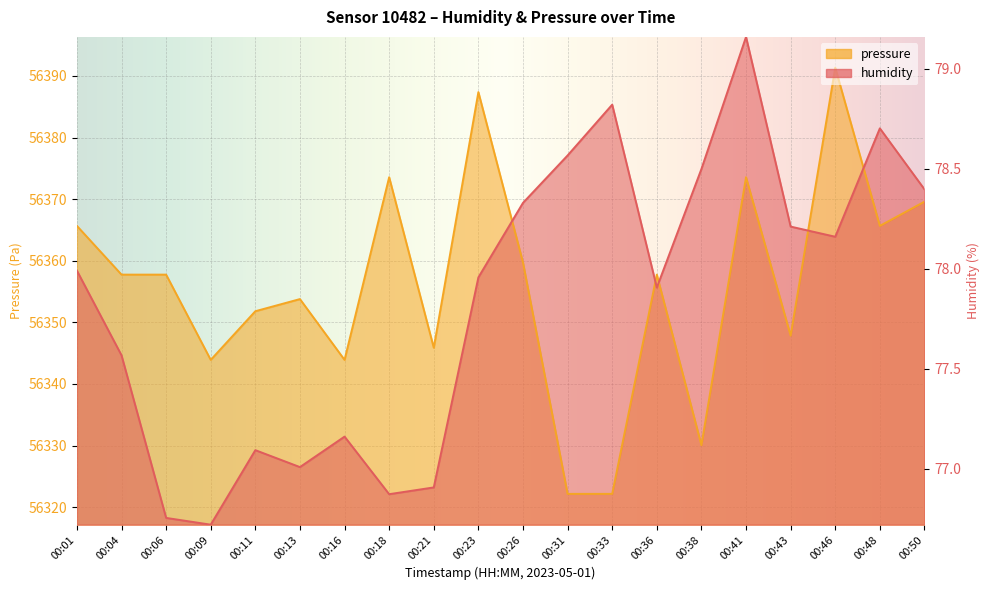

Read the pressure_norm value at 00:46.

56391.3